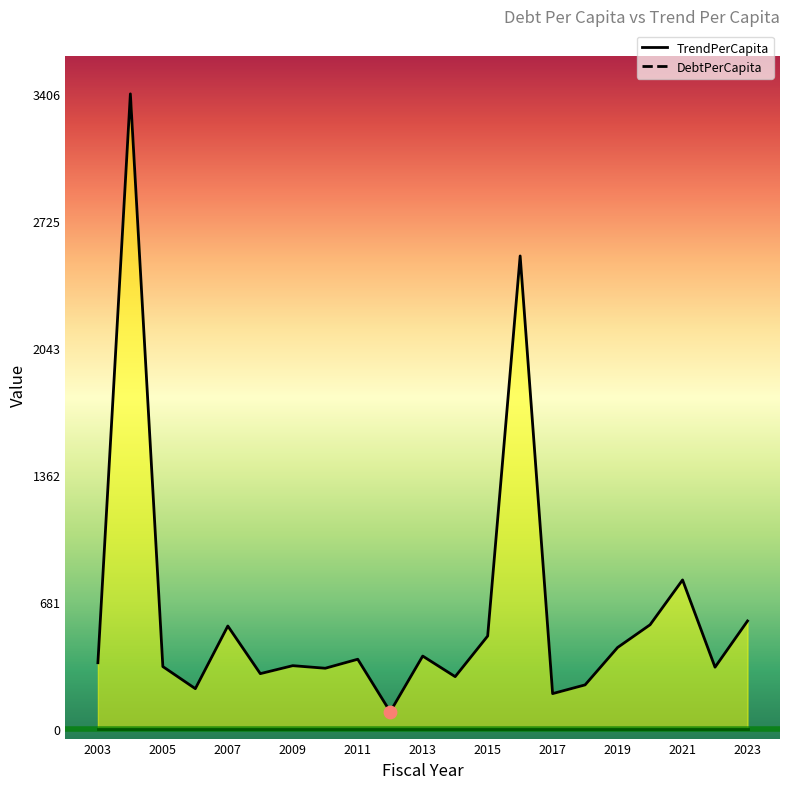

Which has a higher value, 2021 or 2019?

2021